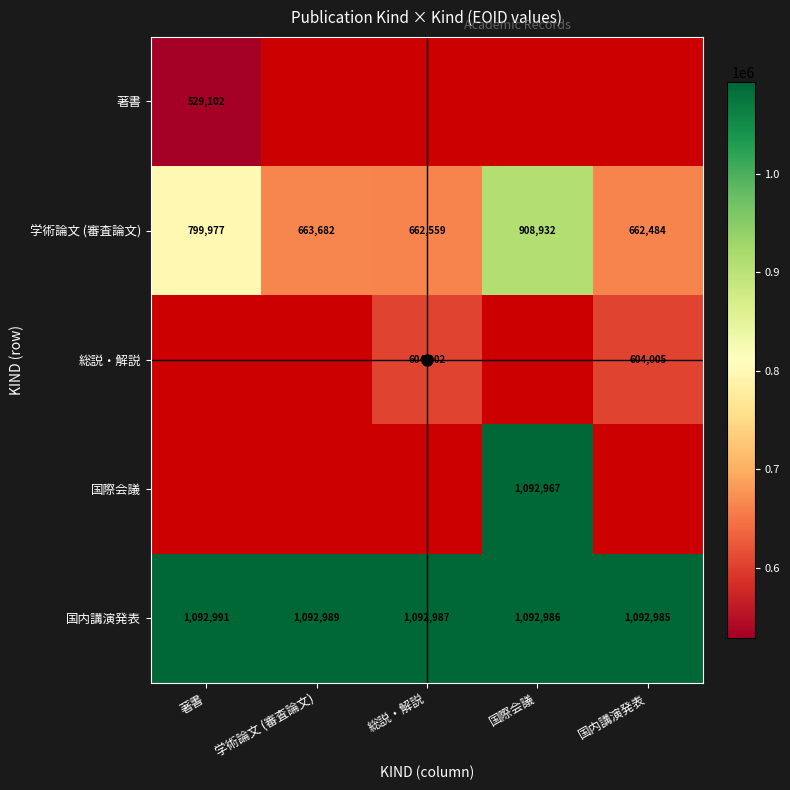

What is the minimum value shown in the chart?

529102.0